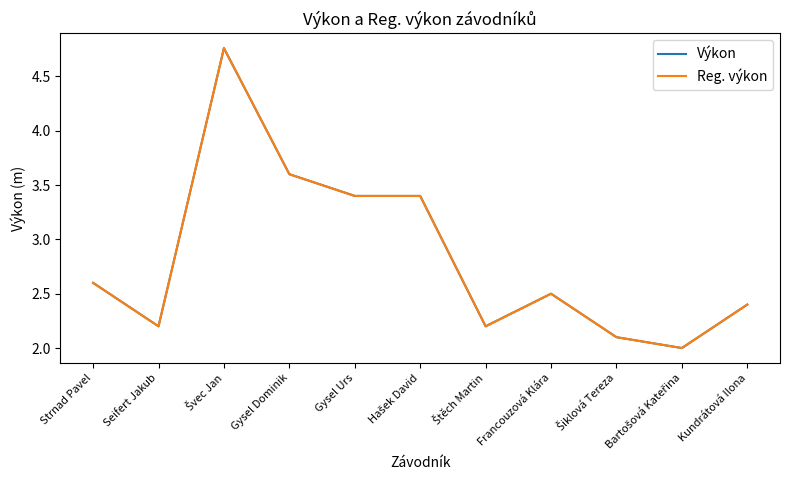

What position from the right is Francouzová Klára?

4